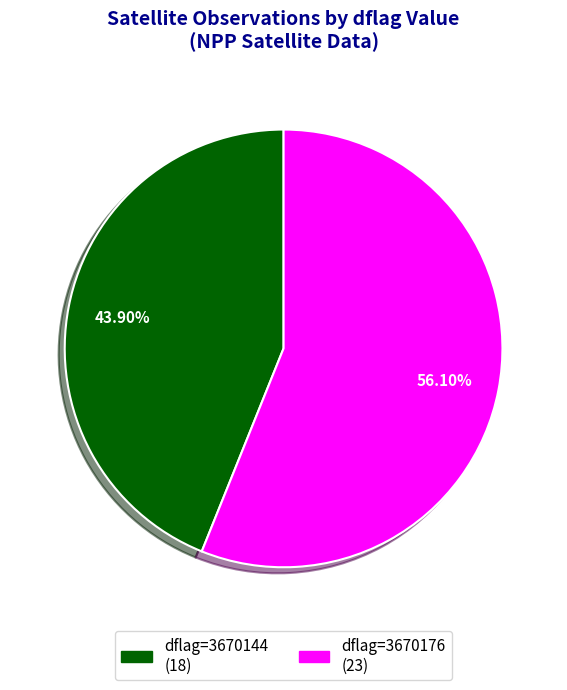

Is there a majority slice in this chart?

Yes